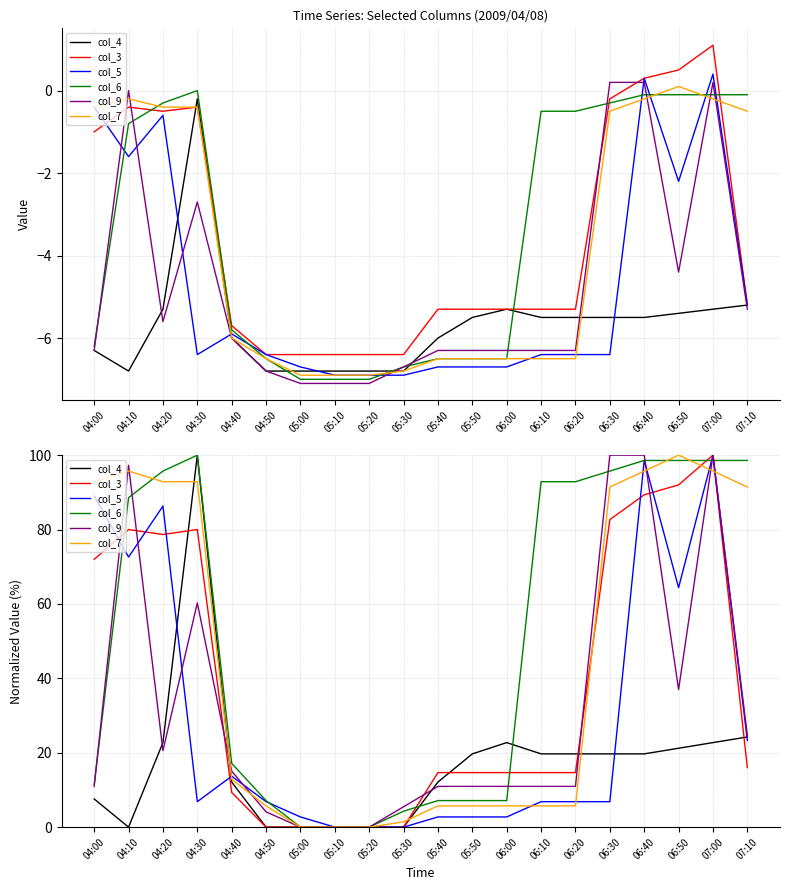

Between 05:40 and 07:00, which is larger?

07:00